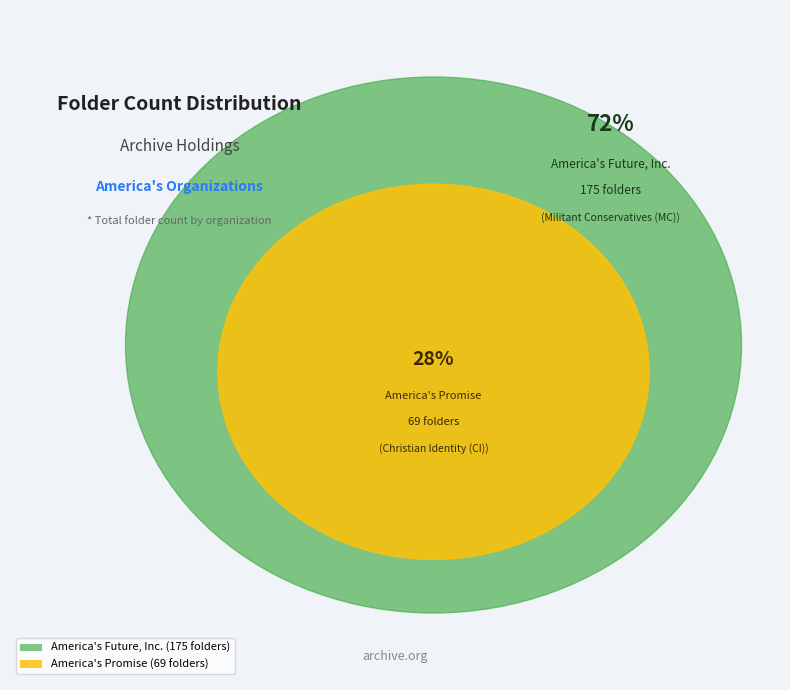

How many slices are in this pie chart?

2